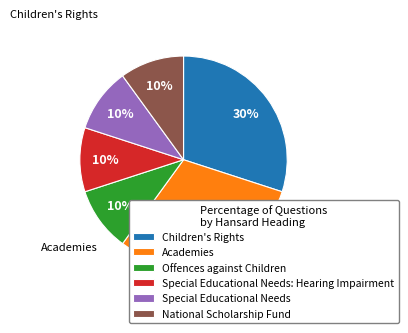

Is the sum of Special Educational Needs and National Scholarship Fund greater than half?

No